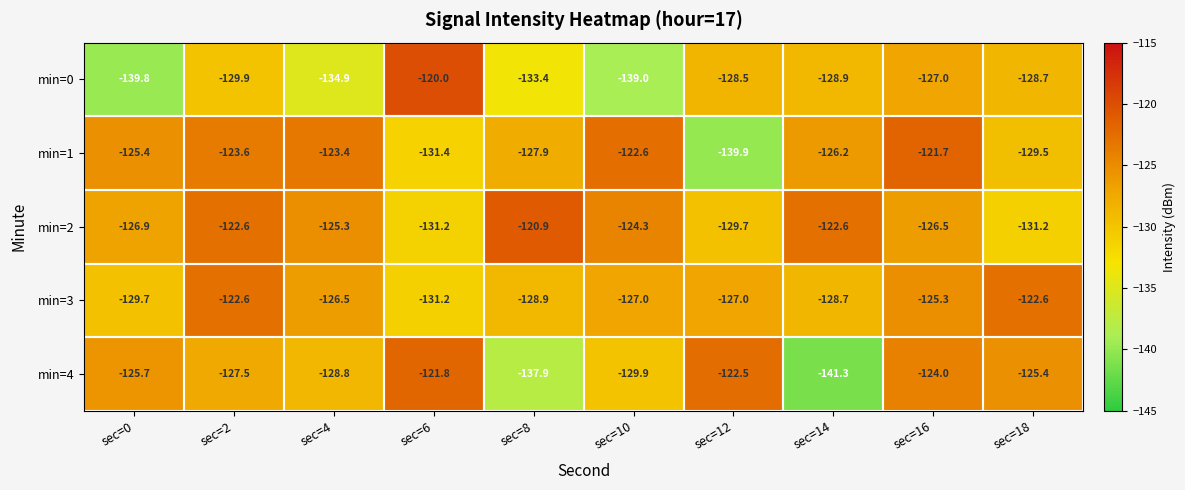

List the labels in order of min=0 value, largest first.

sec=6, sec=16, sec=12, sec=18, sec=14, sec=2, sec=8, sec=4, sec=10, sec=0